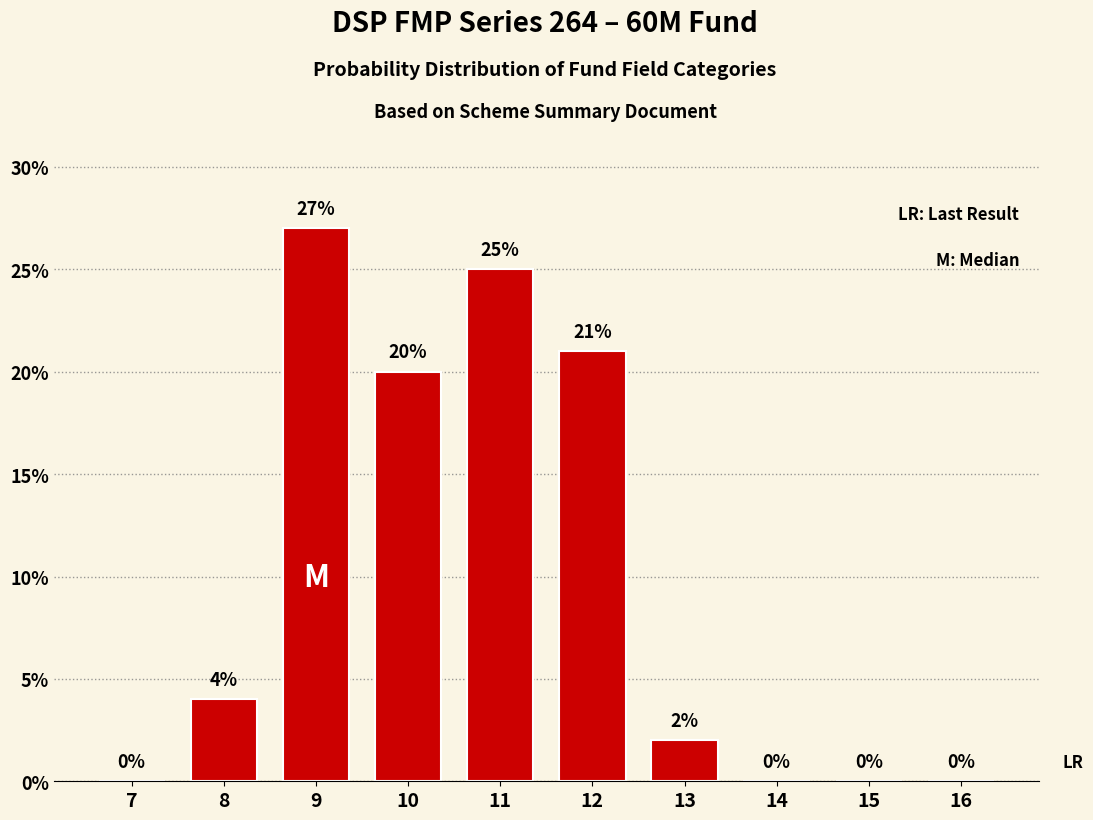

Reading right to left, what are all the values shown in this chart?

16=0	15=0	14=0	13=2	12=21	11=25	10=20	9=27	8=4	7=0